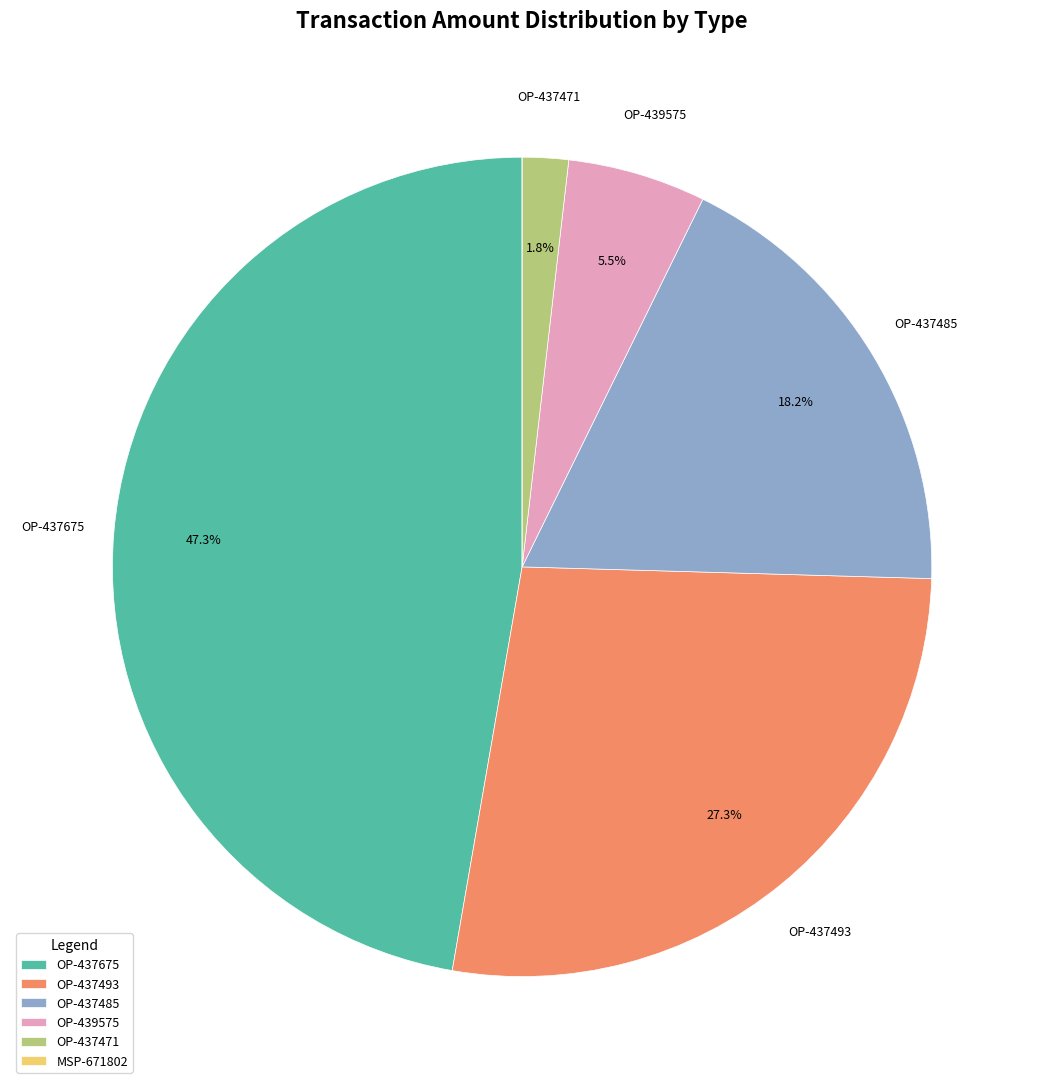

Does any single category account for the majority?

No